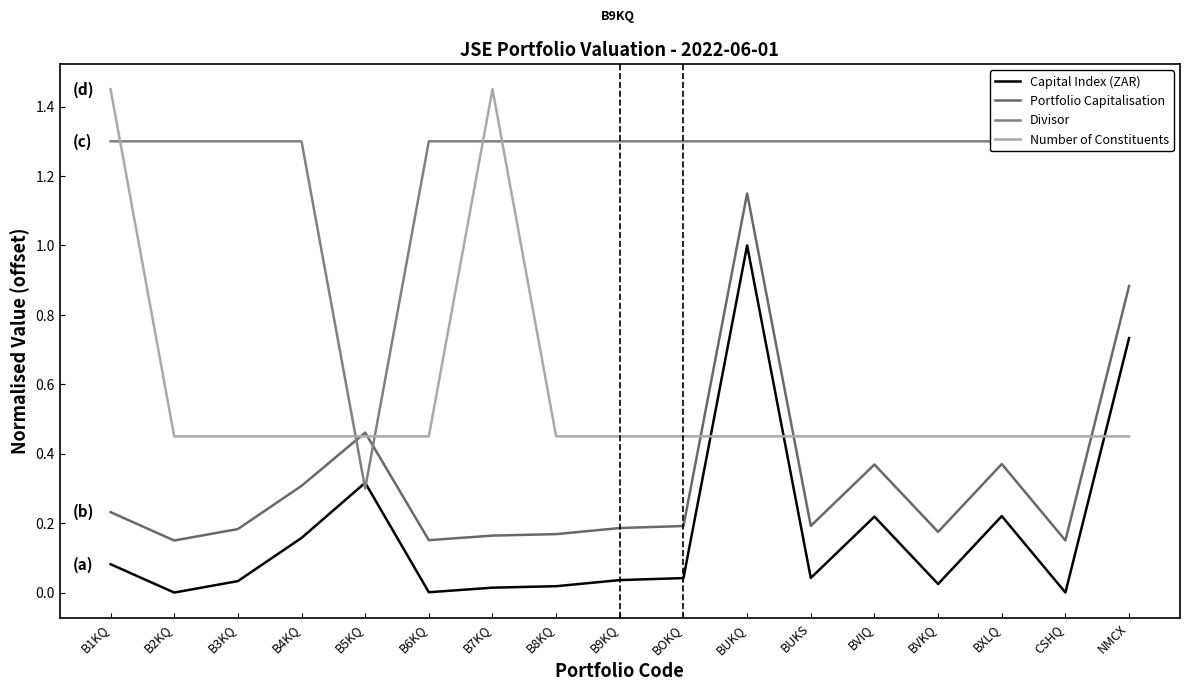

At which category is the sum across all series the highest?

BUKQ